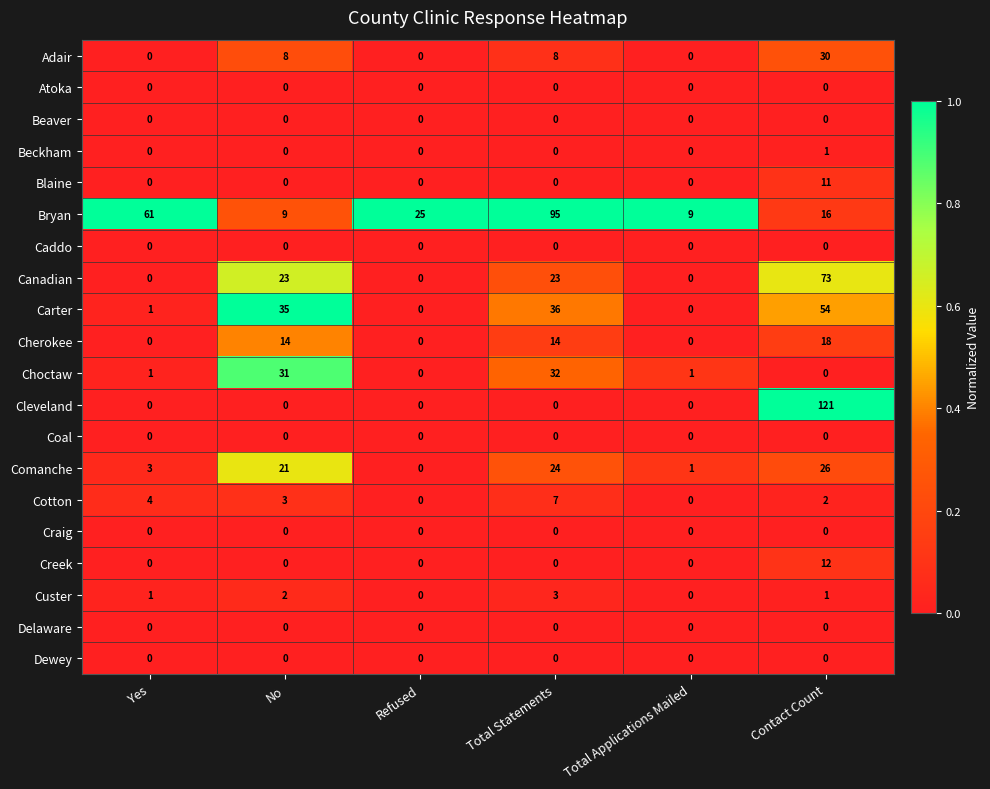

What is the difference between the maximum and second lowest values in the Cotton series?

7